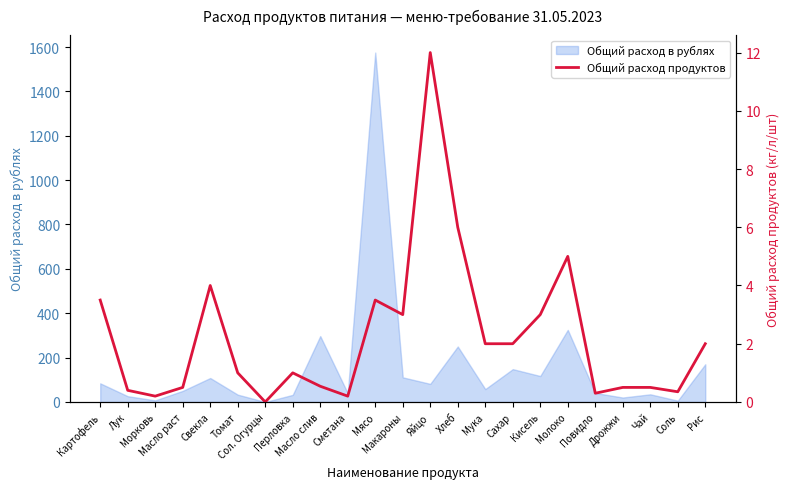

How many positive values are there?

22